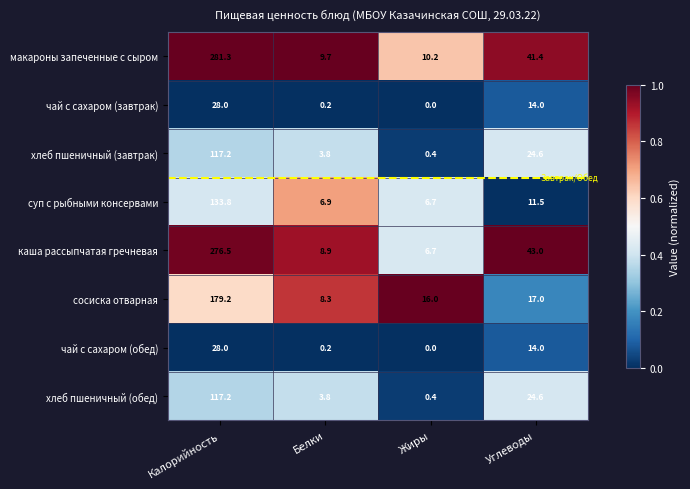

Where does the чай с сахаром (завтрак) series first go above 14?

Калорийность